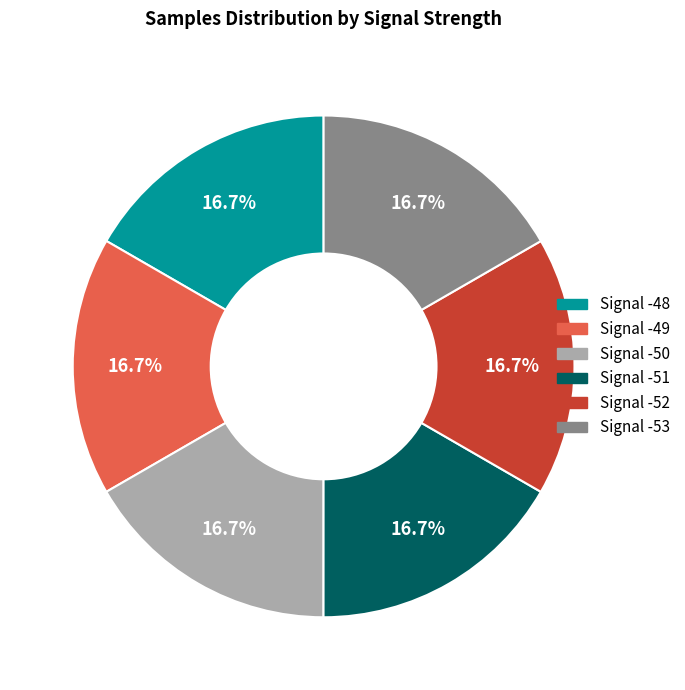

Is the sum of Signal -52 and Signal -48 greater than half?

No